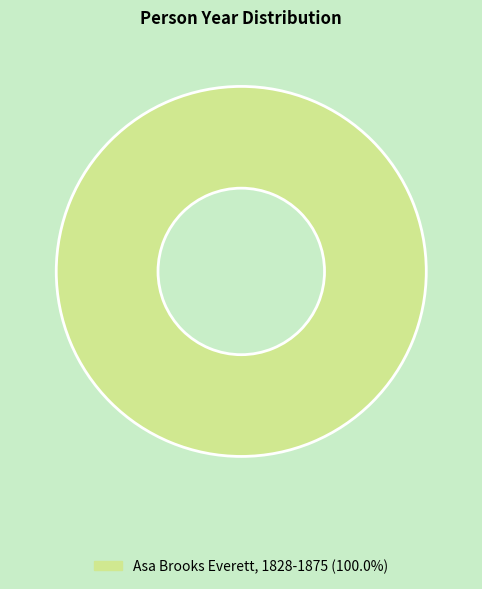

Is there a majority slice in this chart?

Yes